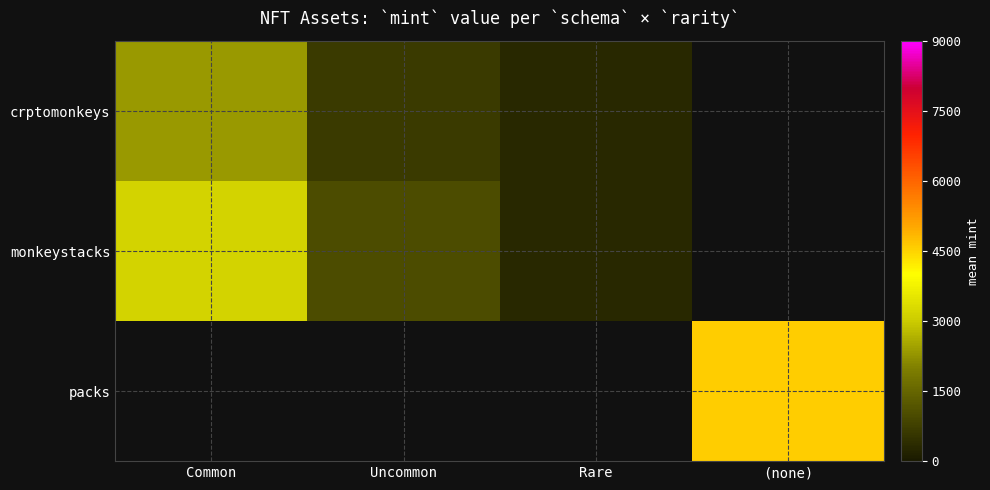

Which series has the largest range (max minus min)?

monkeystacks